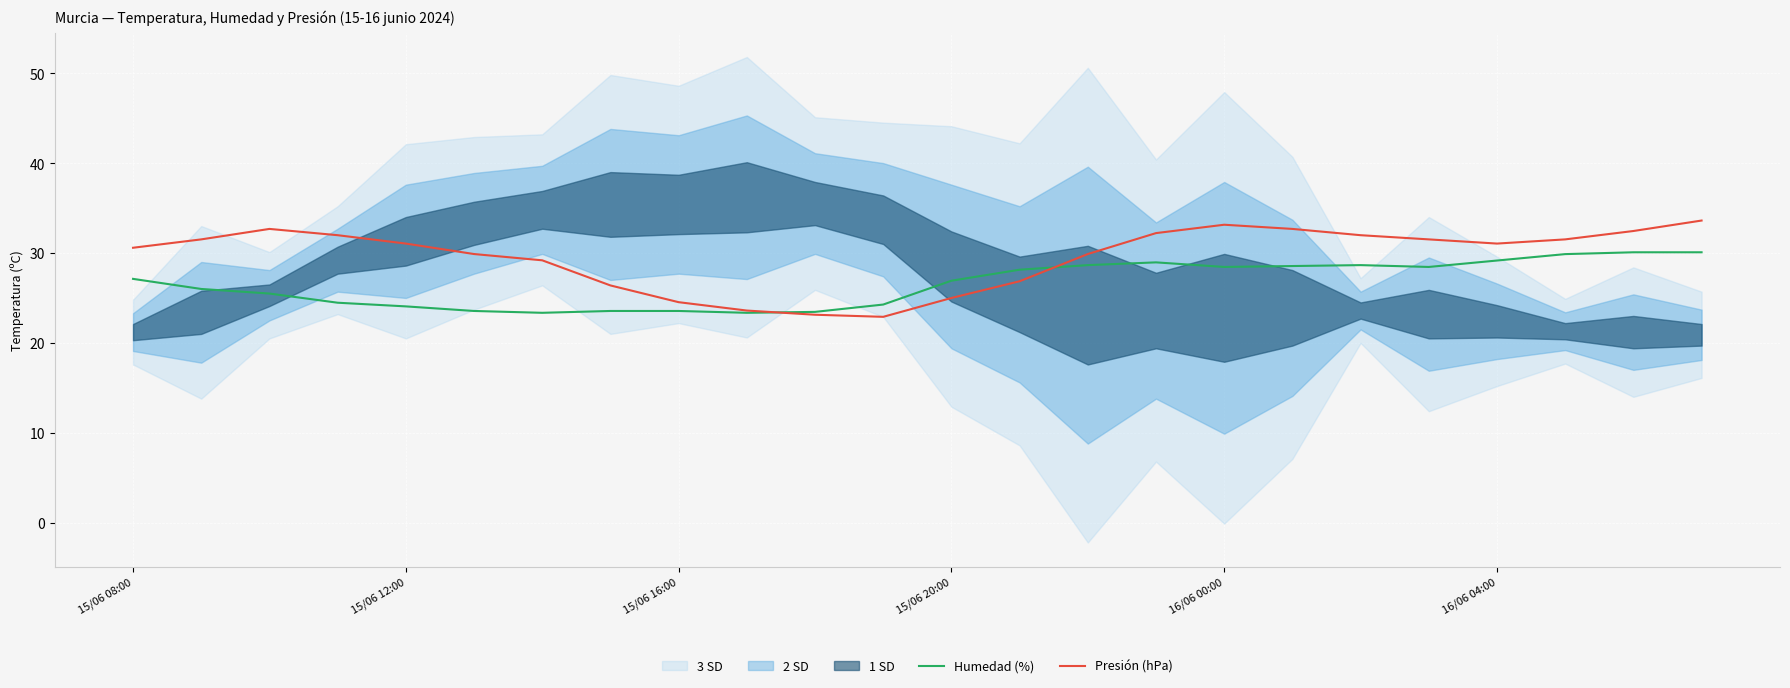

How many values in the Presión (hPa) series are below 31?

11